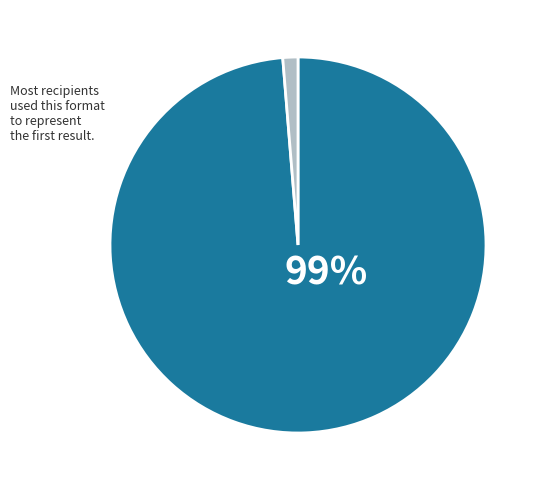

To the nearest percent, what is the average slice percentage?

50%